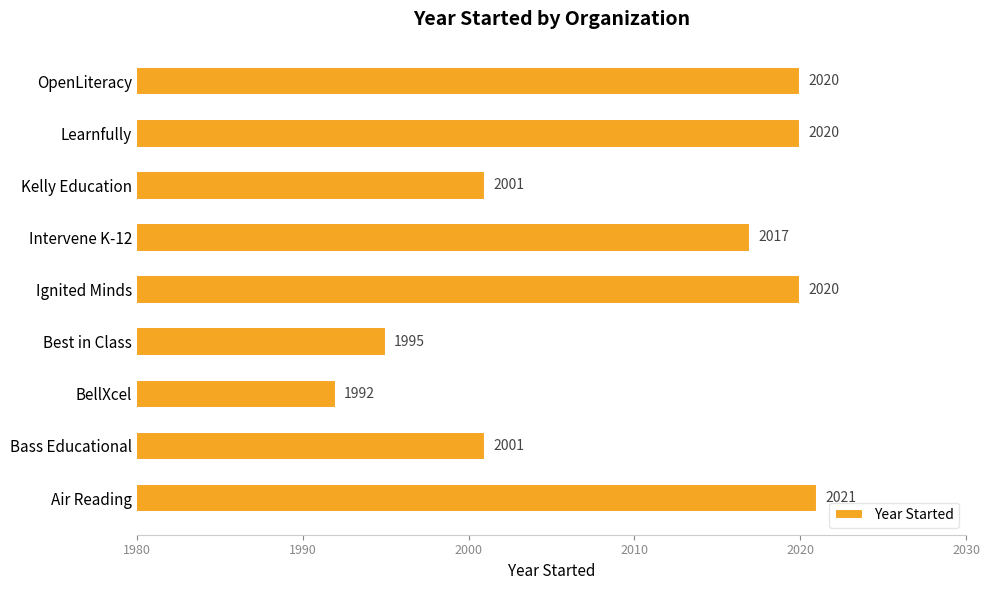

Count the number of data series in this chart.

1